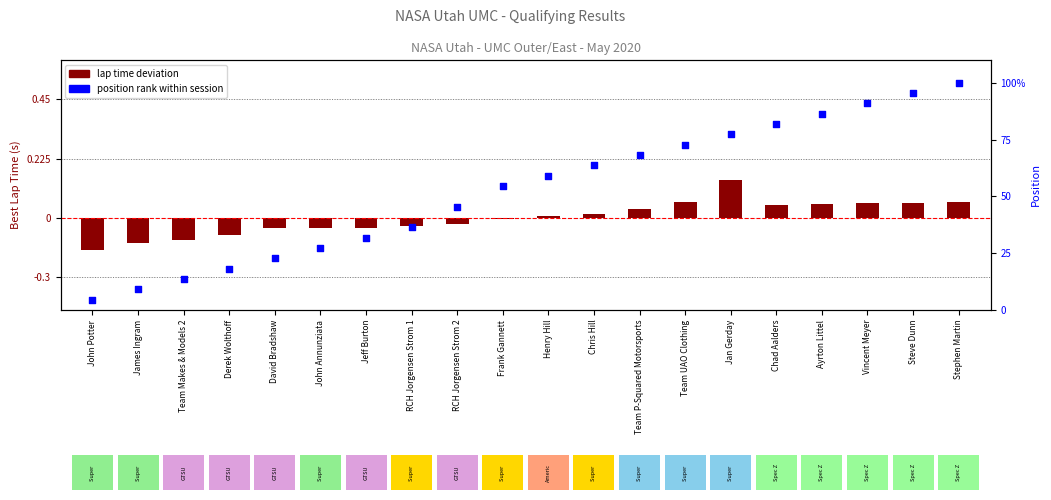

Is the value of position rank at Team P-Squared Motorsports greater than the value of lap time deviation at James Ingram?

Yes